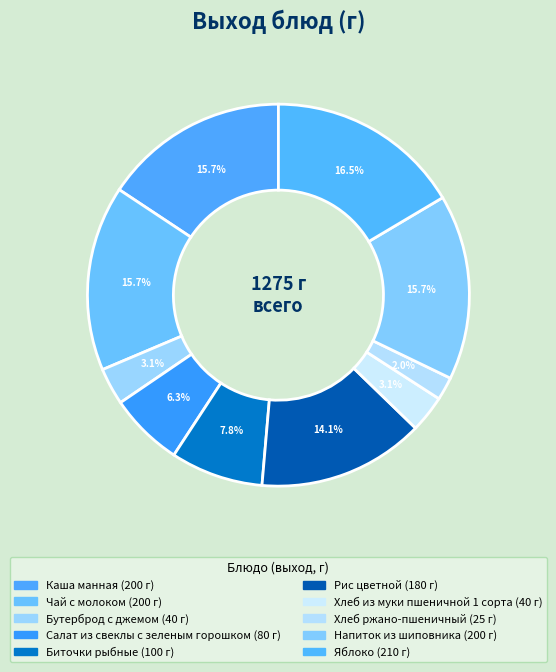

Count the number of slices in the pie.

10